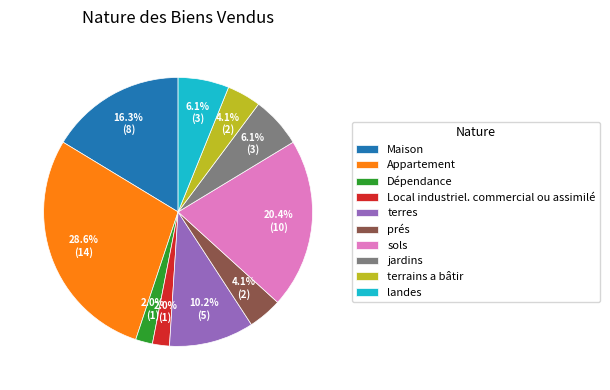

Between terrains a bâtir and terres, which is larger?

terres